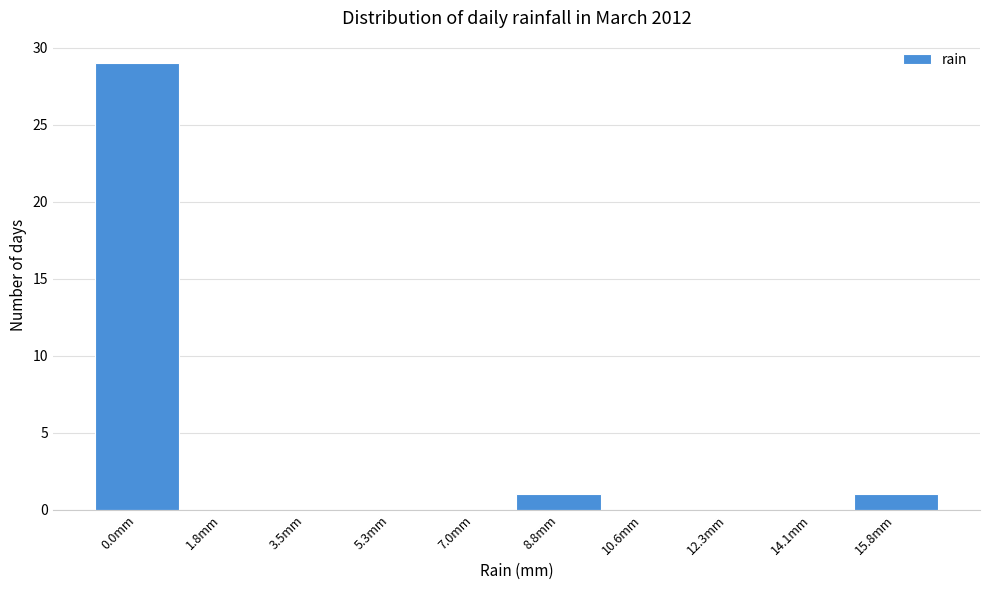

Reading left to right, list all the values displayed in this chart.

0.0mm=29	1.8mm=0	3.5mm=0	5.3mm=0	7.0mm=0	8.8mm=1	10.6mm=0	12.3mm=0	14.1mm=0	15.8mm=1